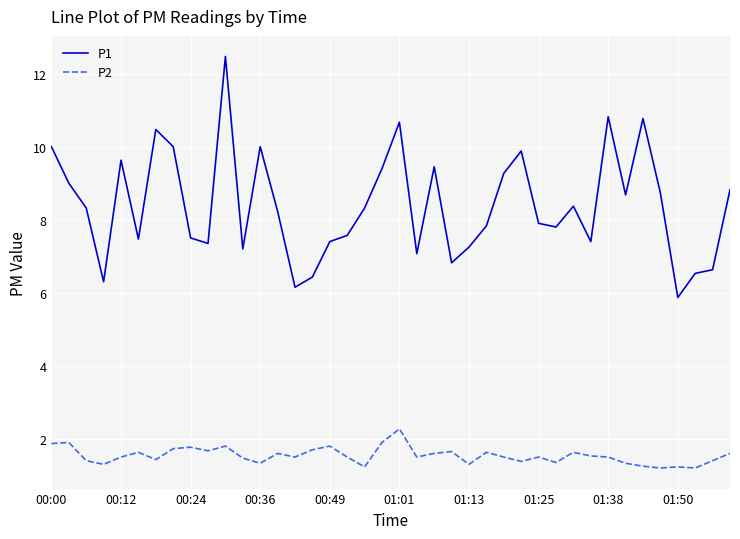

What is the minimum value shown in the chart?

1.2